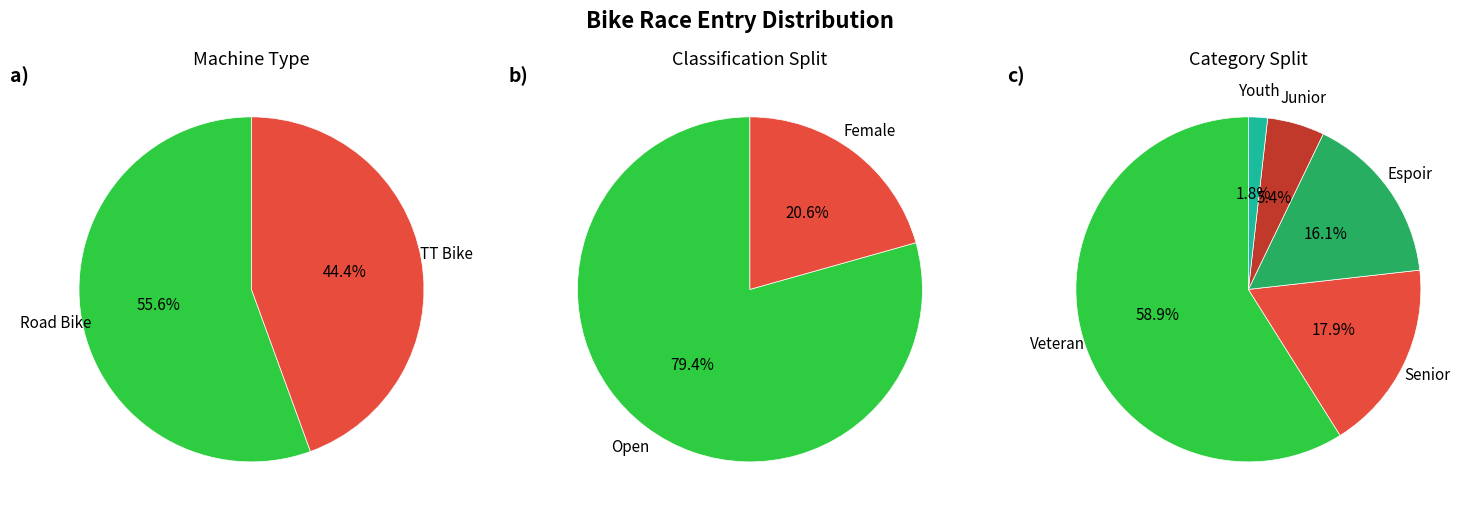

Is there any slice that represents more than half of the pie?

Yes